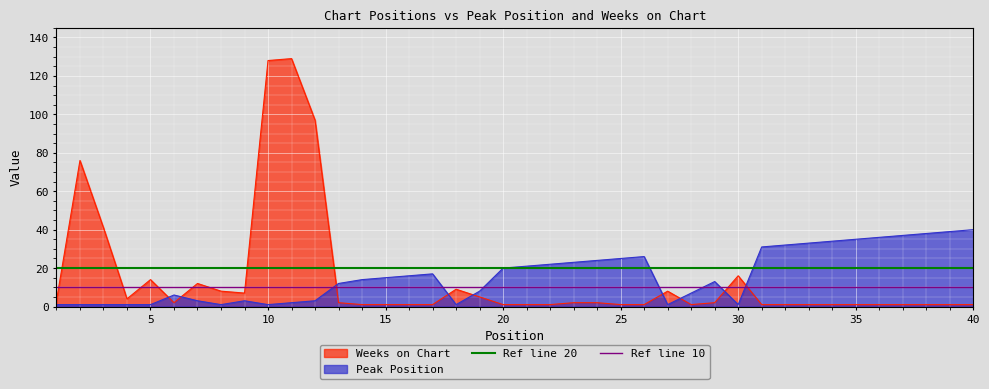

What is the highest value of the Weeks on Chart series?

129